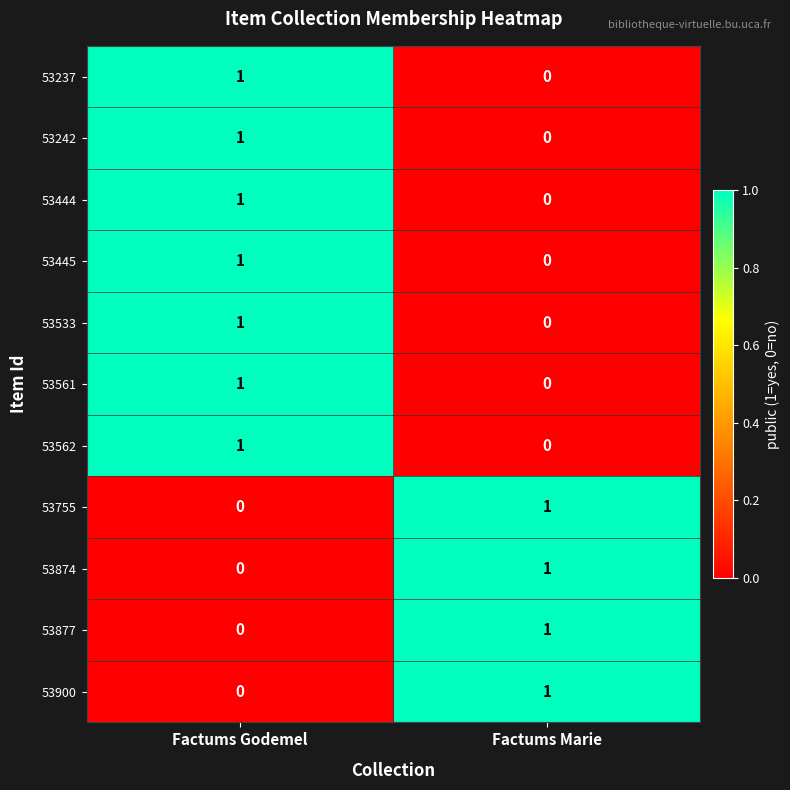

At which category is the sum across all series the highest?

Factums Godemel